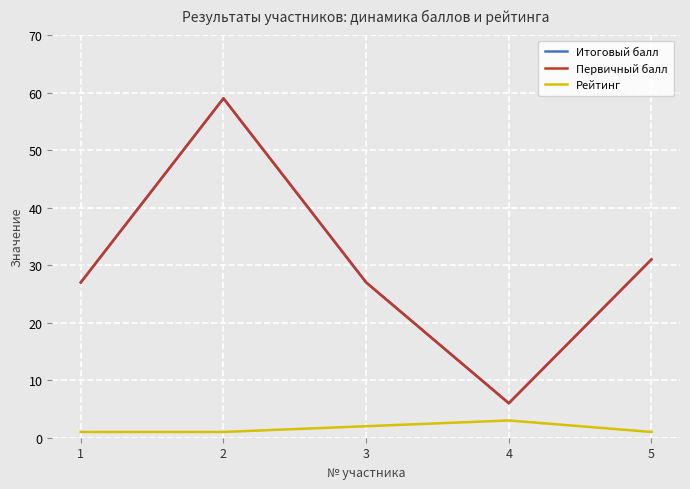

What is the difference between the highest and lowest values at 4?

3